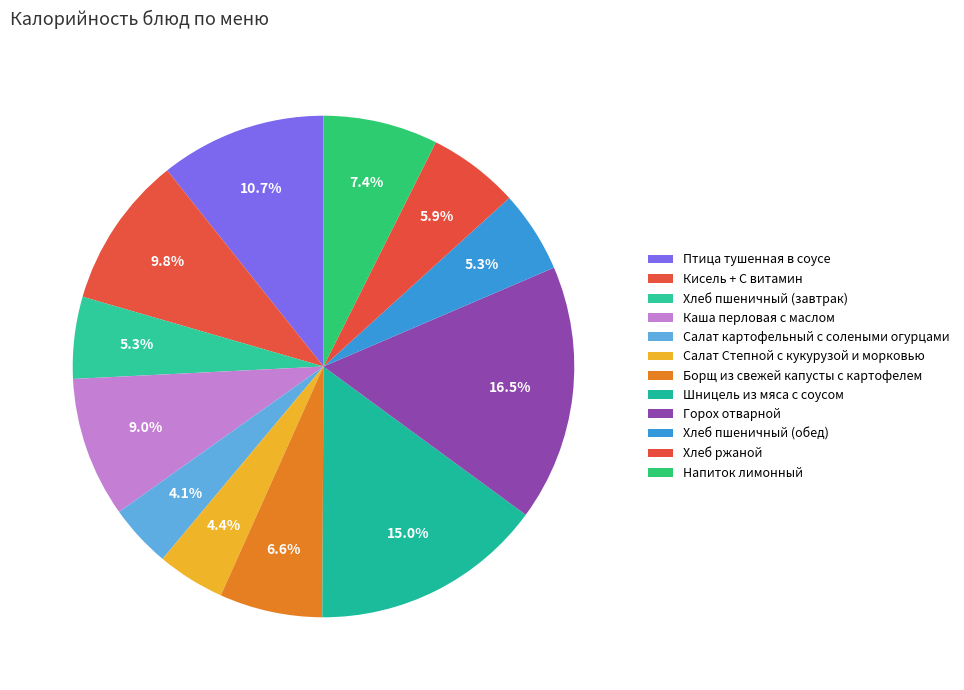

True or false: Борщ из свежей капусты с картофелем accounts for 18% of the total.

False